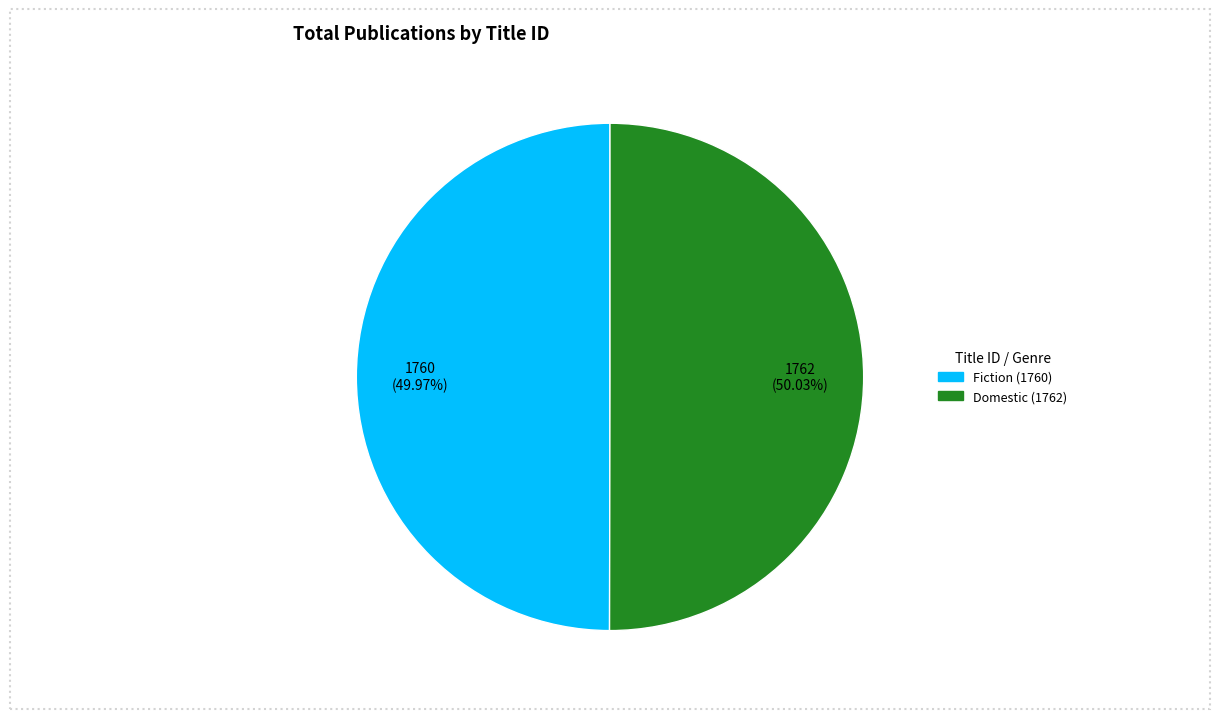

Is there a majority slice in this chart?

Yes